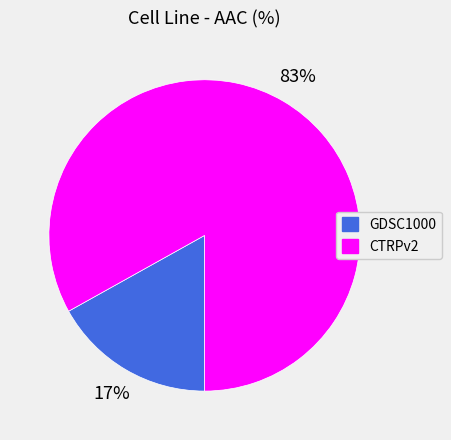

Between CTRPv2 and GDSC1000, which is larger?

CTRPv2